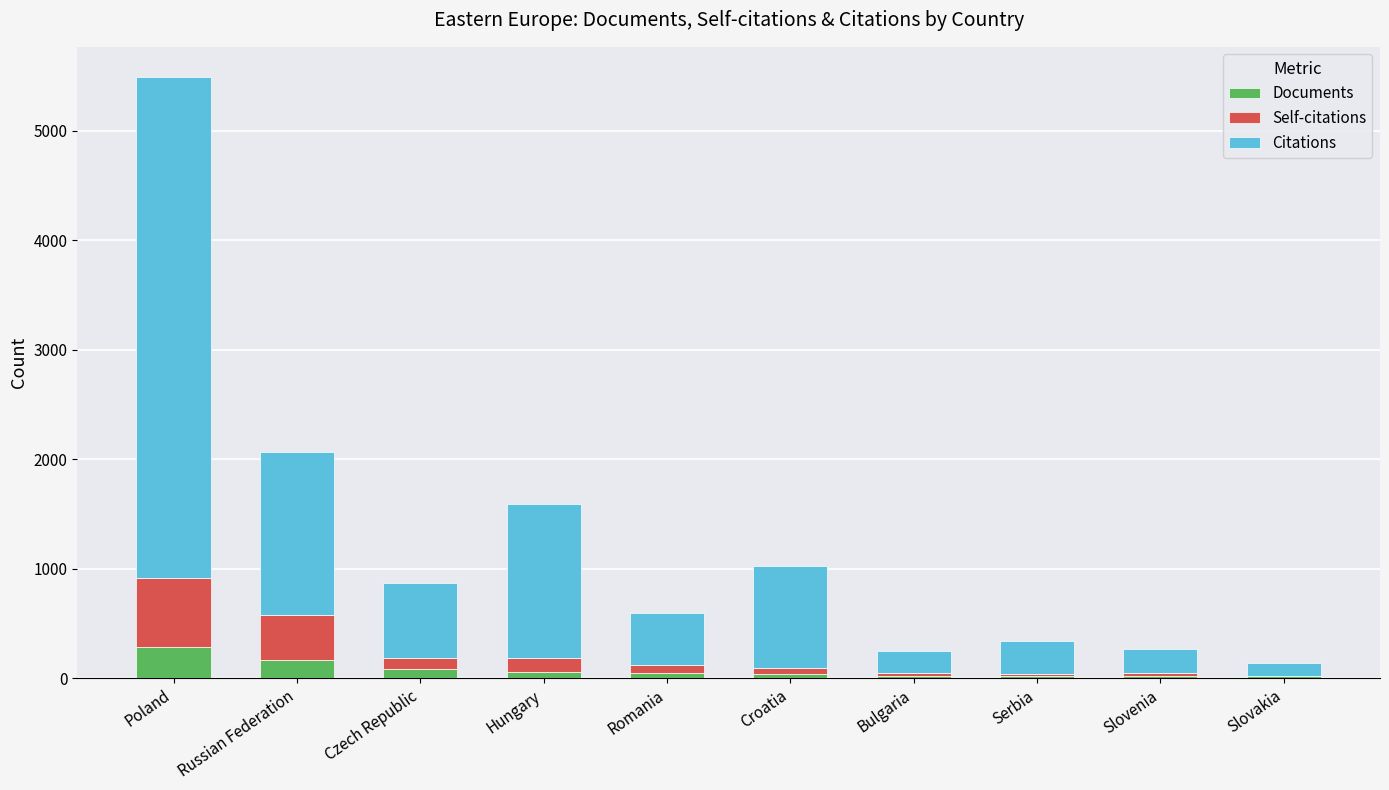

At which category is the sum across all series the highest?

Poland